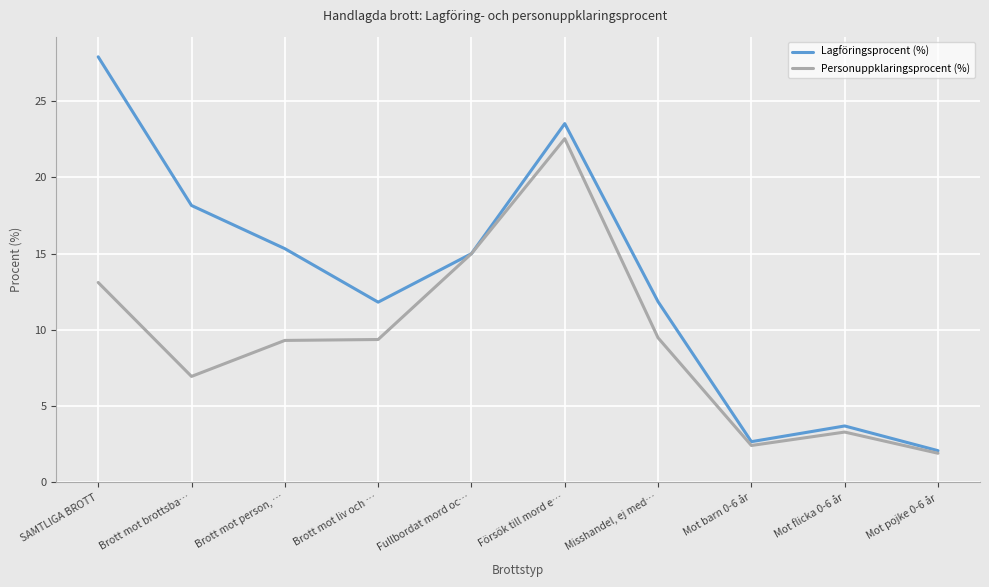

The value of Lagföringsprocent (%) at Försök till mord e… is 16.4. True or false?

False